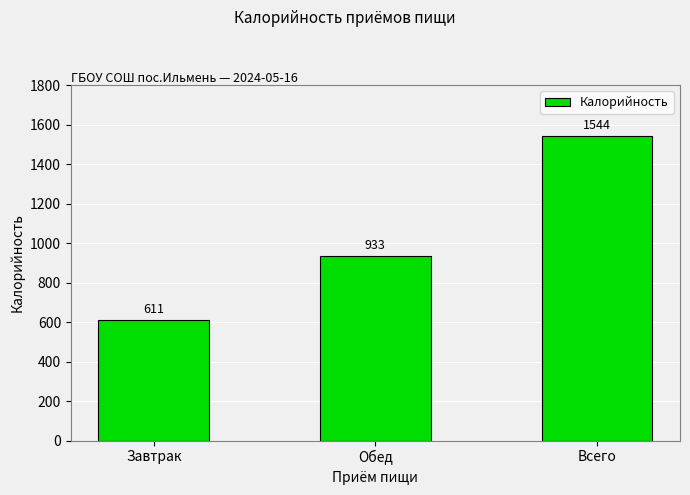

What position from the left is Всего?

3